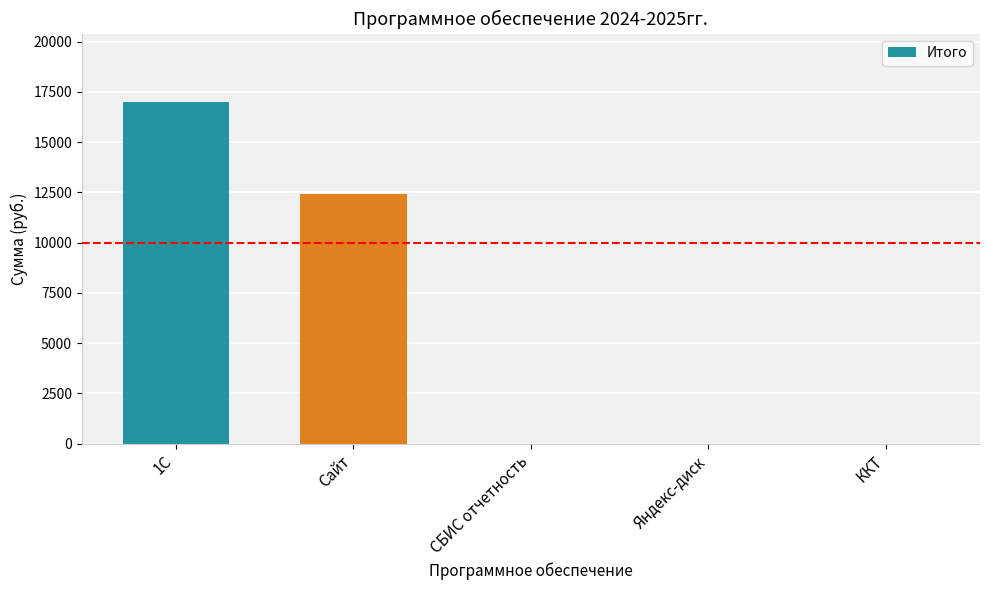

Count the values in the range 0 to 12399.

4